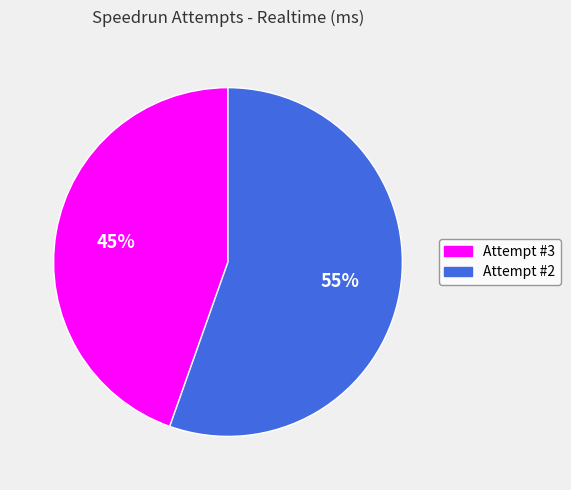

Which slice is the largest?

Attempt #2